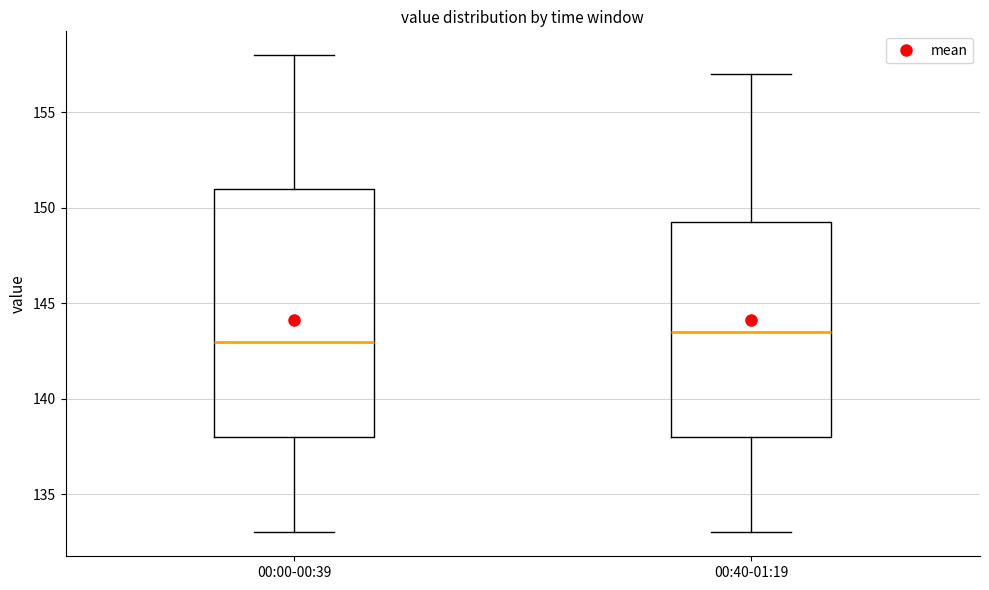

Which box's median line is the highest?

00:40-01:19